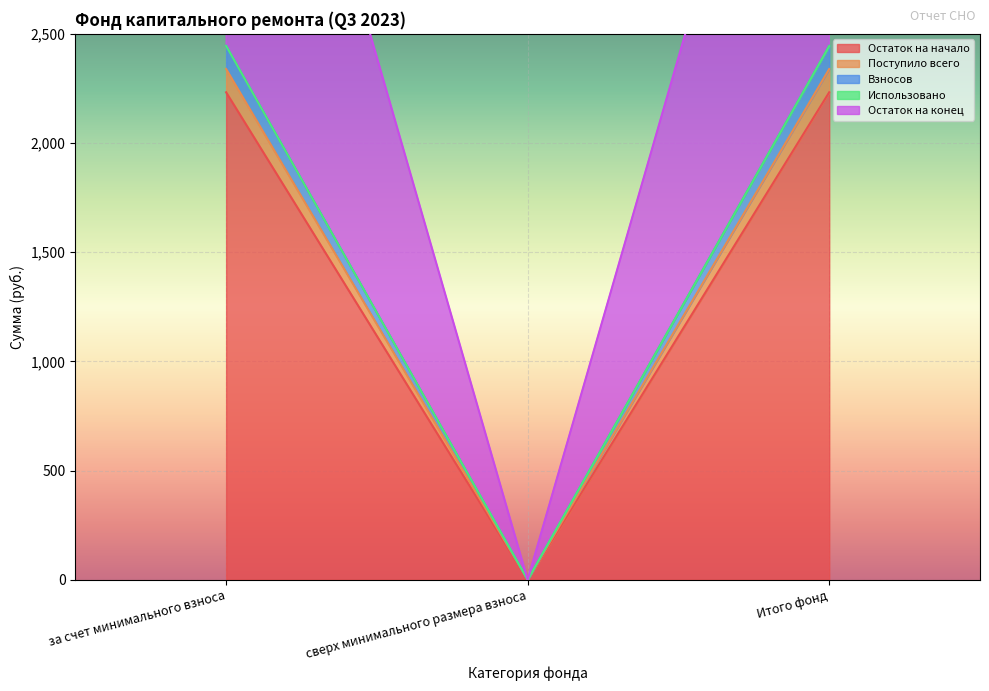

How many values in the Остаток на начало series are below 2232?

1